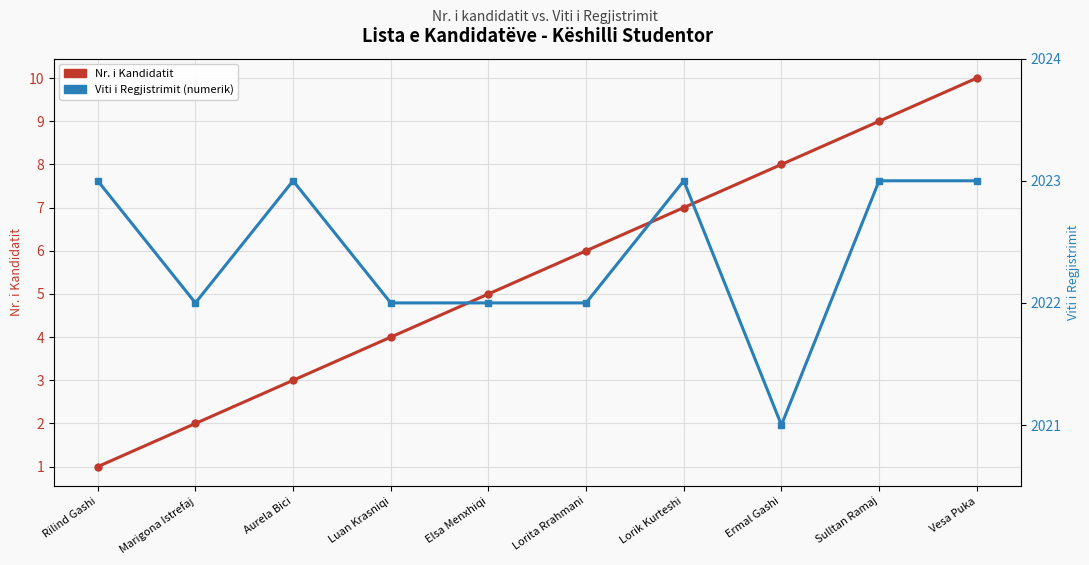

True or false: Nr. i Kandidatit has more than 0 points higher than both neighbors.

False